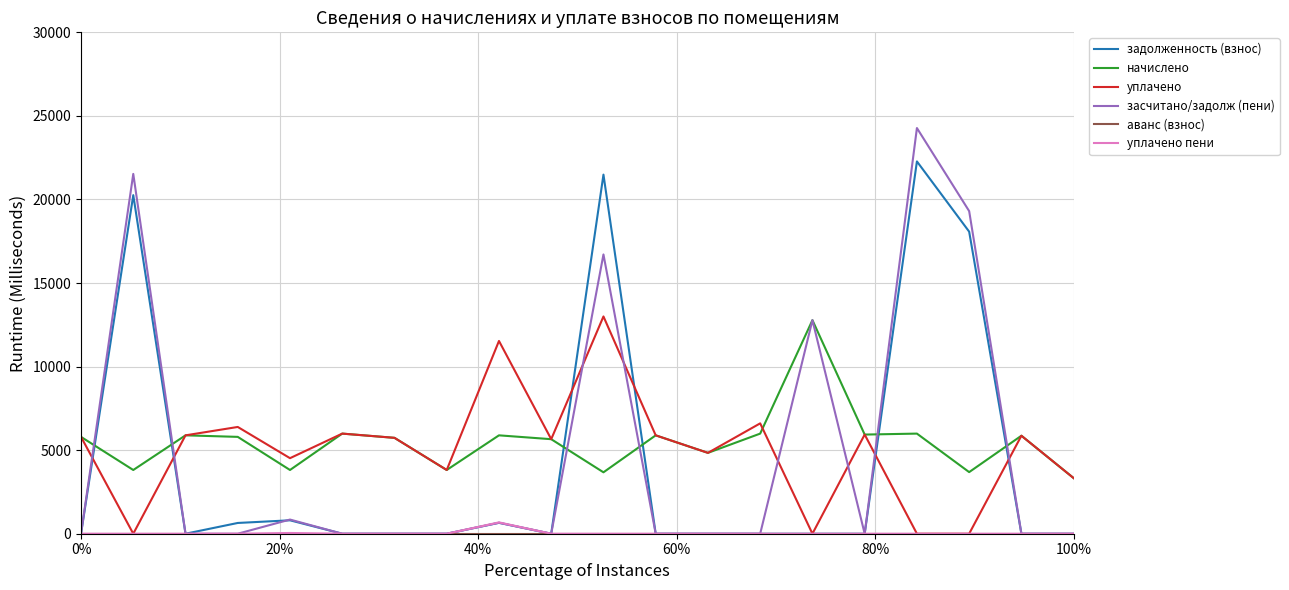

What is the highest value of the уплачено пени series?

678.9